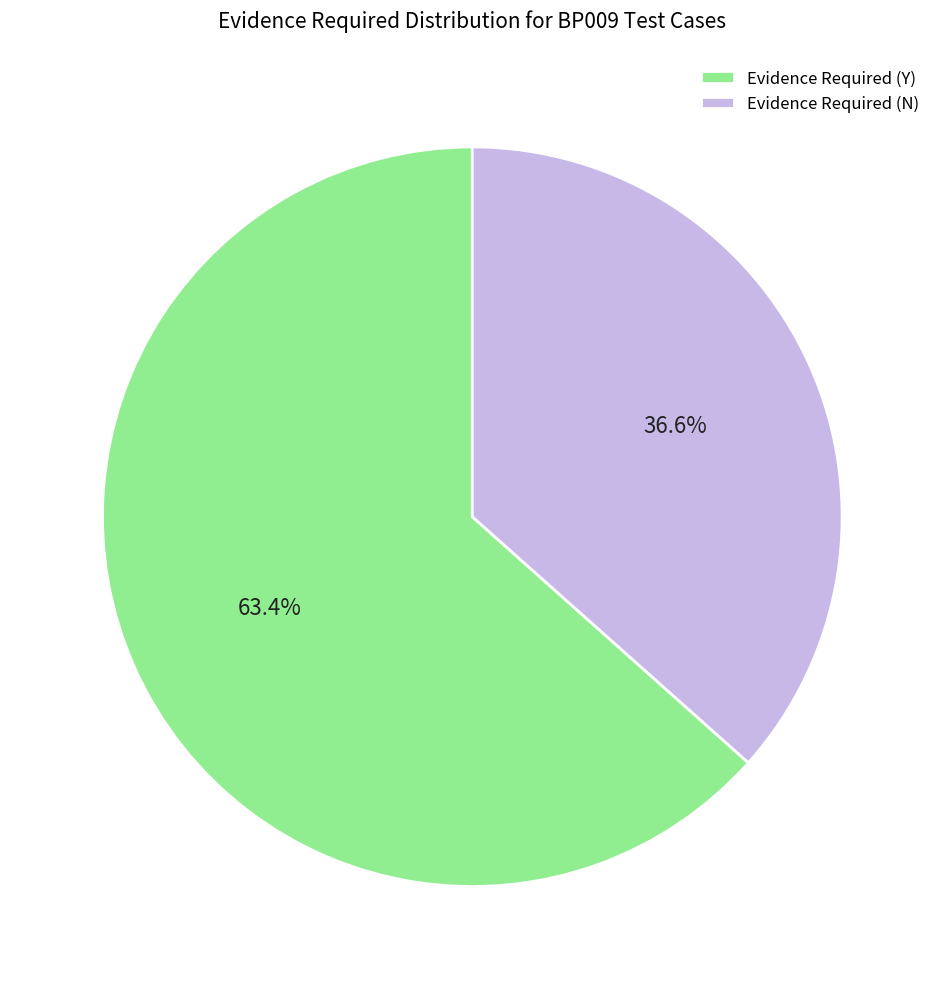

What is the ratio of the value at Evidence Required (Y) to the value at Evidence Required (N)?

1.7